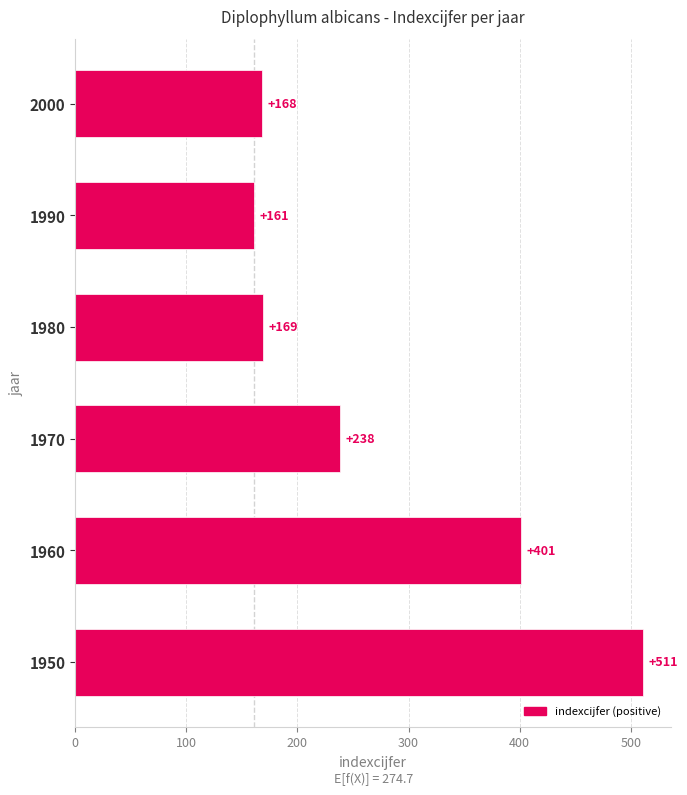

Reading bottom to top, list all the values displayed in this chart.

1950=511	1960=401	1970=238	1980=169	1990=161	2000=168